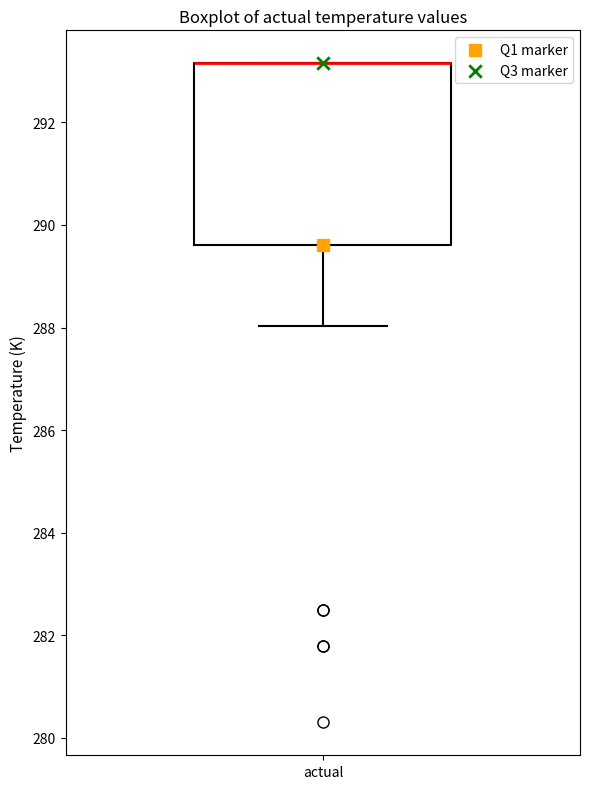

Read this box plot against the y-axis: the position of the median line, the range covered by the box, and the ends of both whiskers. The values are not printed on the chart, so give them approximately, as read against the axis.

median 293.2 (drawn on the box's upper edge), box 289.6 to 293.2, whiskers 288.0 to 293.2